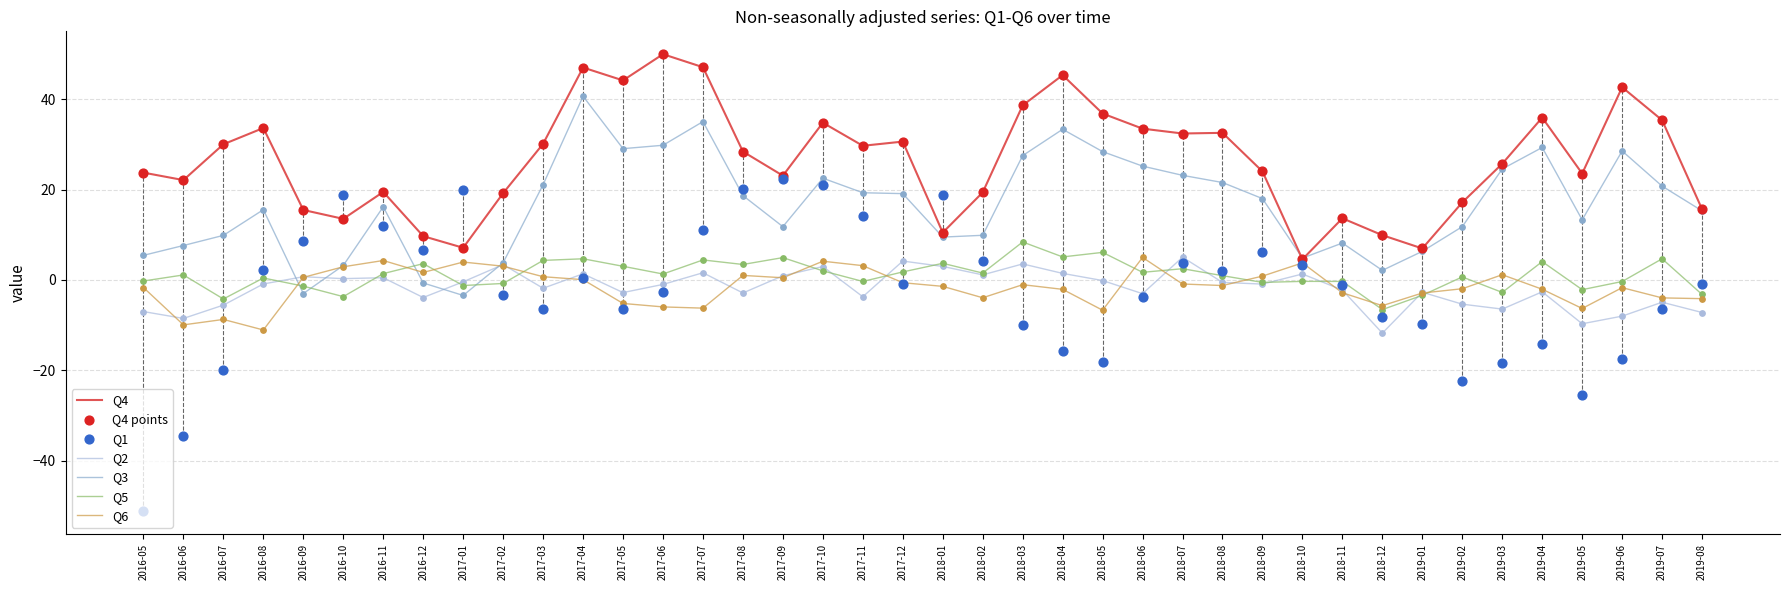

What are all the series names shown in the legend?

Q1, Q2, Q3, Q4, Q5, Q6